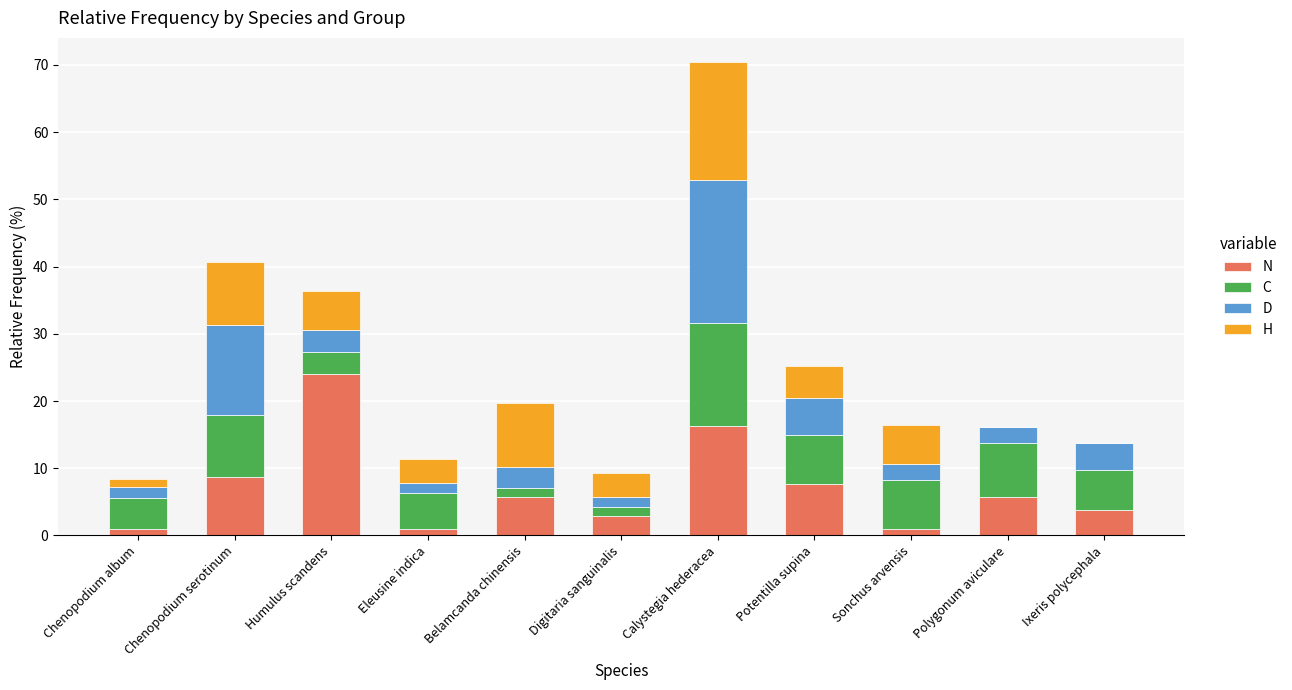

At which label does N reach its peak?

Humulus scandens